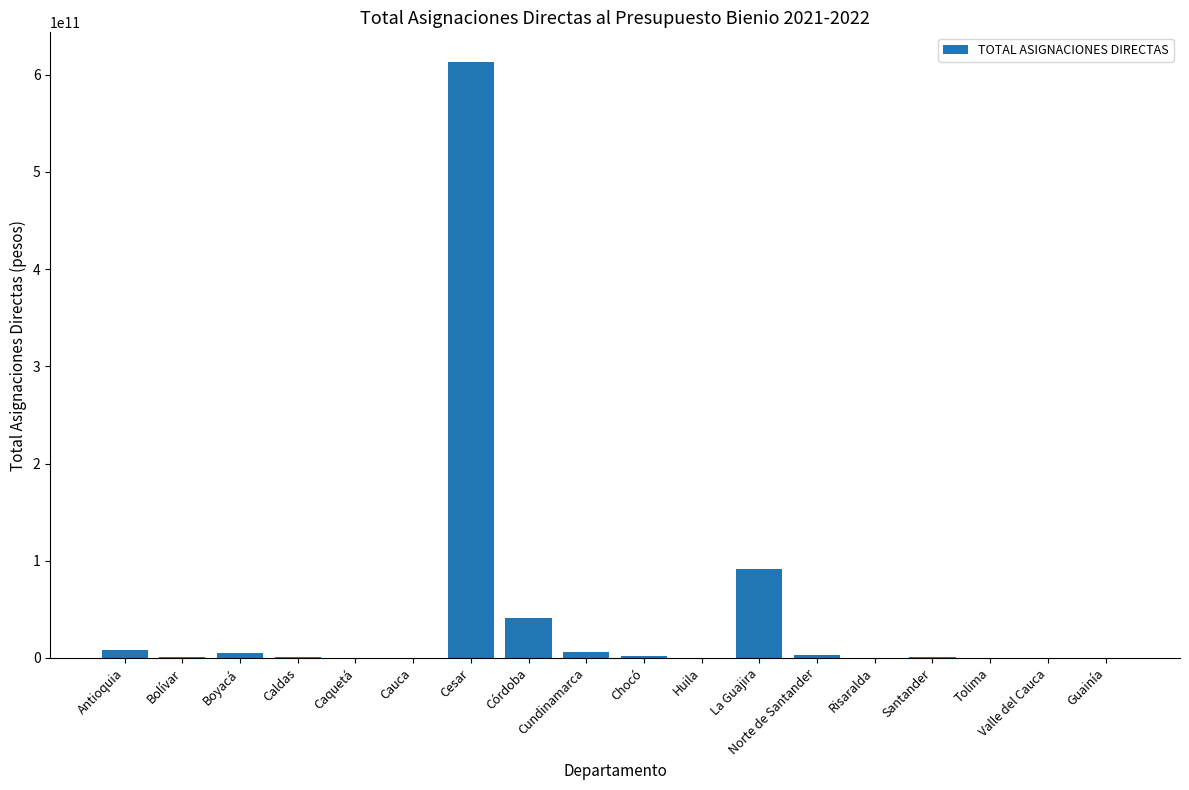

True or false: the data shows 68383360741.0 at Córdoba.

False